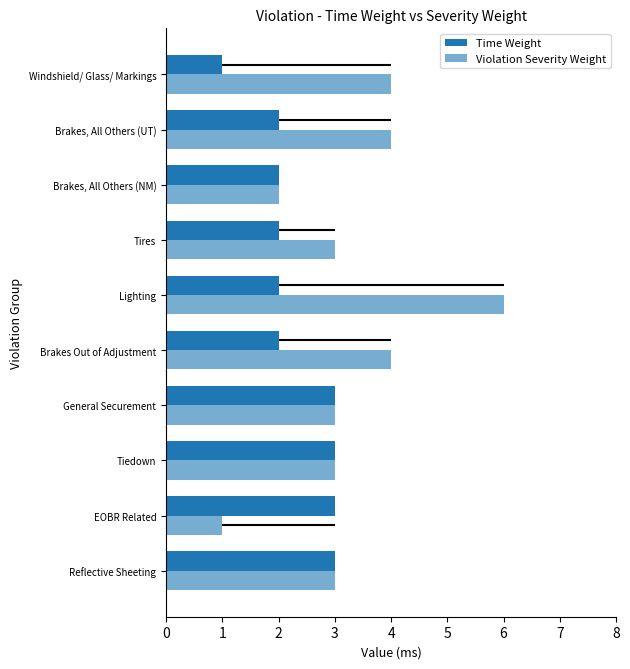

Where does the Violation Severity Weight series first go above 3?

Brakes Out of Adjustment